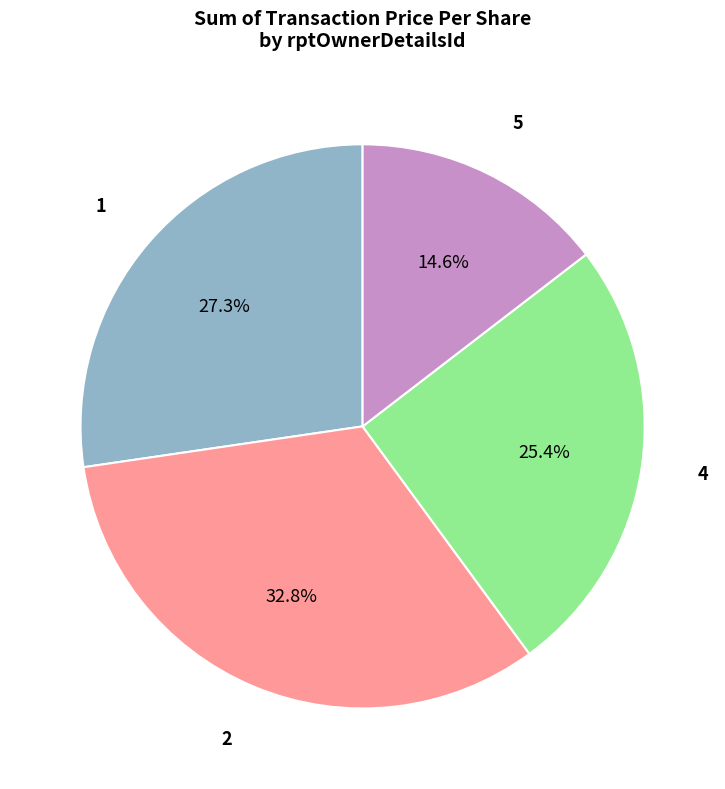

Approximately how many times larger is the value at 2 compared to 5?

2.2